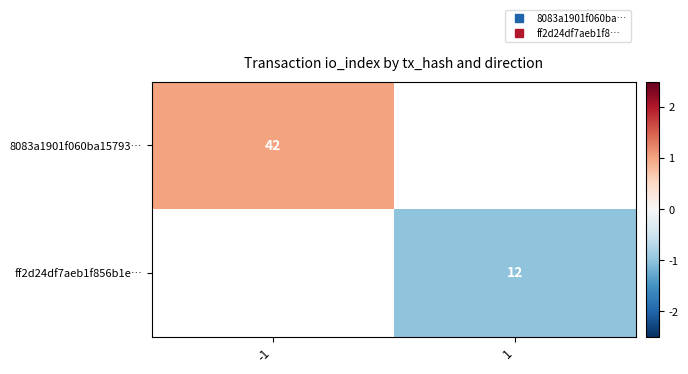

At which label does ff2d24df7aeb1f856b1e… reach its peak?

-1